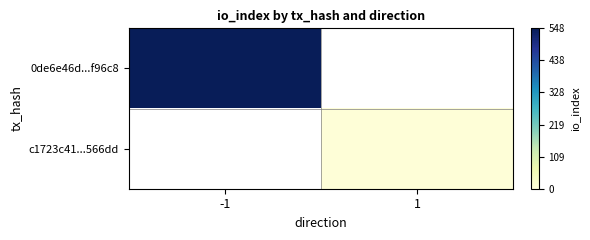

Rank the series by their average value, from lowest to highest.

0de6e46d...f96c8, c1723c41...566dd